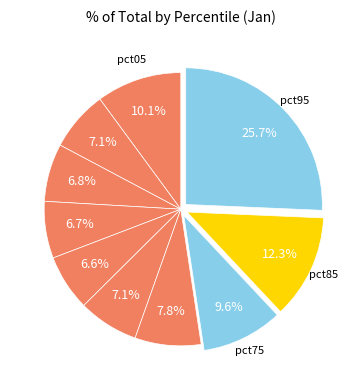

Count the number of slices in the pie.

10